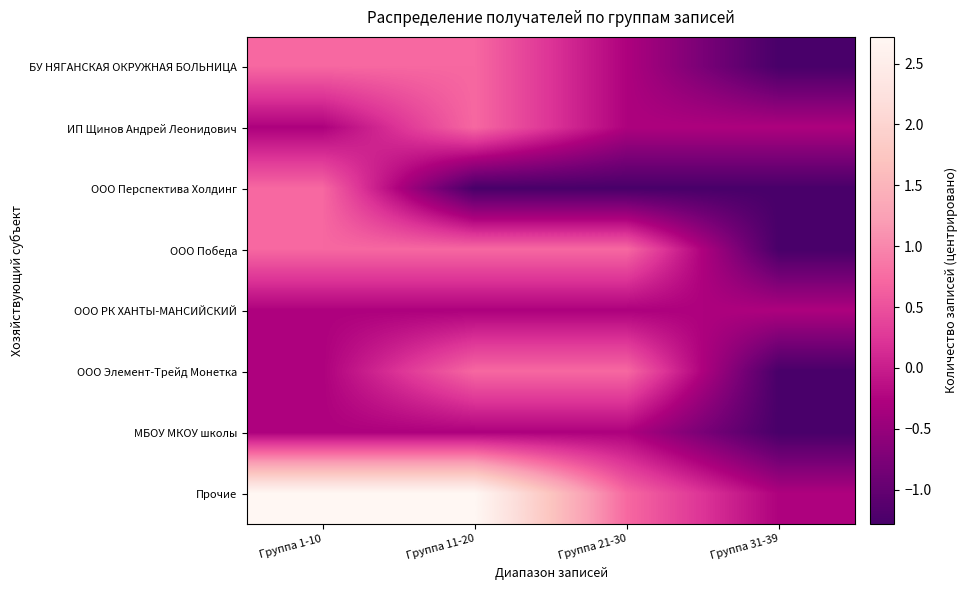

Reading right to left, what are all the values shown in this chart?

БУ НЯГАНСКАЯ ОКРУЖНАЯ БОЛЬНИЦА: Группа 31-39=-1.3	Группа 21-30=-0.3	Группа 11-20=0.7	Группа 1-10=0.7
ИП Щинов Андрей Леонидович: Группа 31-39=-0.3	Группа 21-30=-0.3	Группа 11-20=0.7	Группа 1-10=-0.3
ООО Перспектива Холдинг: Группа 31-39=-1.3	Группа 21-30=-1.3	Группа 11-20=-1.3	Группа 1-10=0.7
ООО Победа: Группа 31-39=-1.3	Группа 21-30=0.7	Группа 11-20=0.7	Группа 1-10=0.7
ООО РК ХАНТЫ-МАНСИЙСКИЙ: Группа 31-39=-0.3	Группа 21-30=-0.3	Группа 11-20=-0.3	Группа 1-10=-0.3
ООО Элемент-Трейд Монетка: Группа 31-39=-1.3	Группа 21-30=0.7	Группа 11-20=0.7	Группа 1-10=-0.3
МБОУ МКОУ школы: Группа 31-39=-1.3	Группа 21-30=-0.3	Группа 11-20=-0.3	Группа 1-10=-0.3
Прочие: Группа 31-39=-0.3	Группа 21-30=0.7	Группа 11-20=2.7	Группа 1-10=2.7